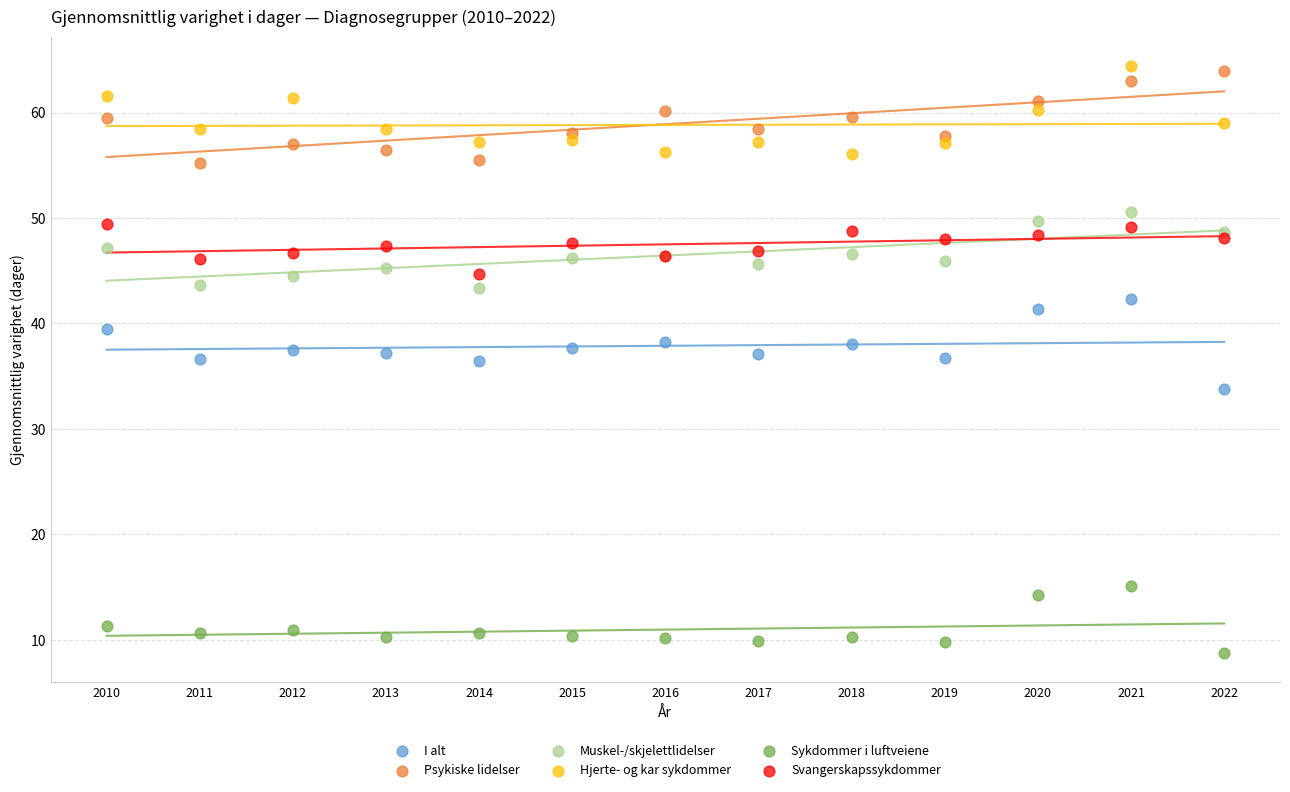

Which series reaches the minimum Y coordinate?

Sykdommer i luftveiene